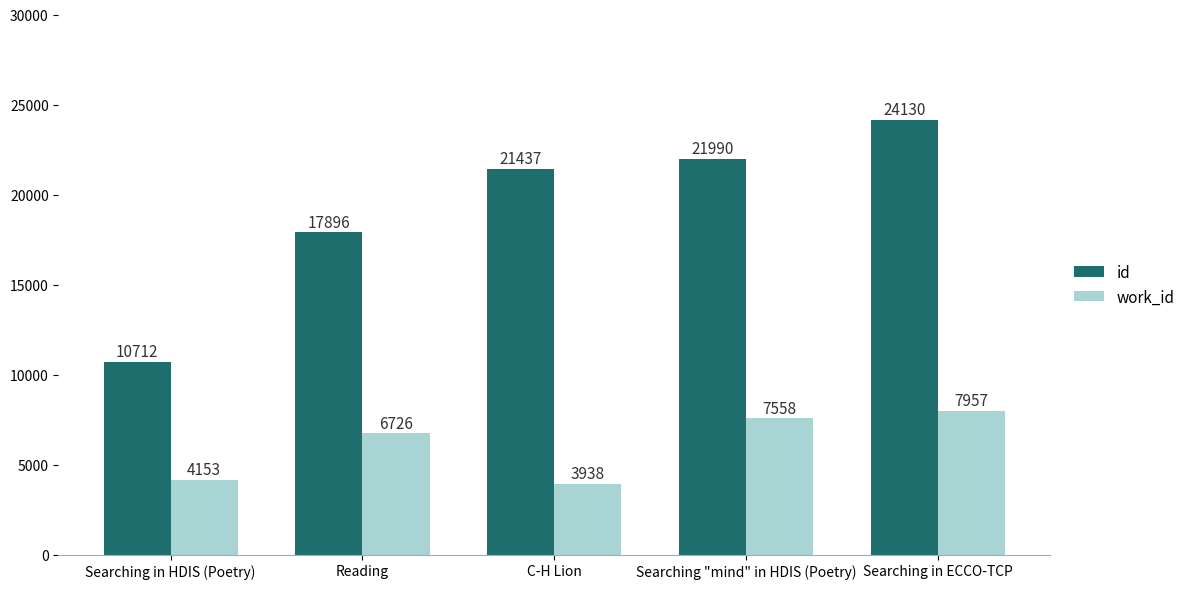

What is the difference between the highest and lowest values at Searching "mind" in HDIS (Poetry)?

14432